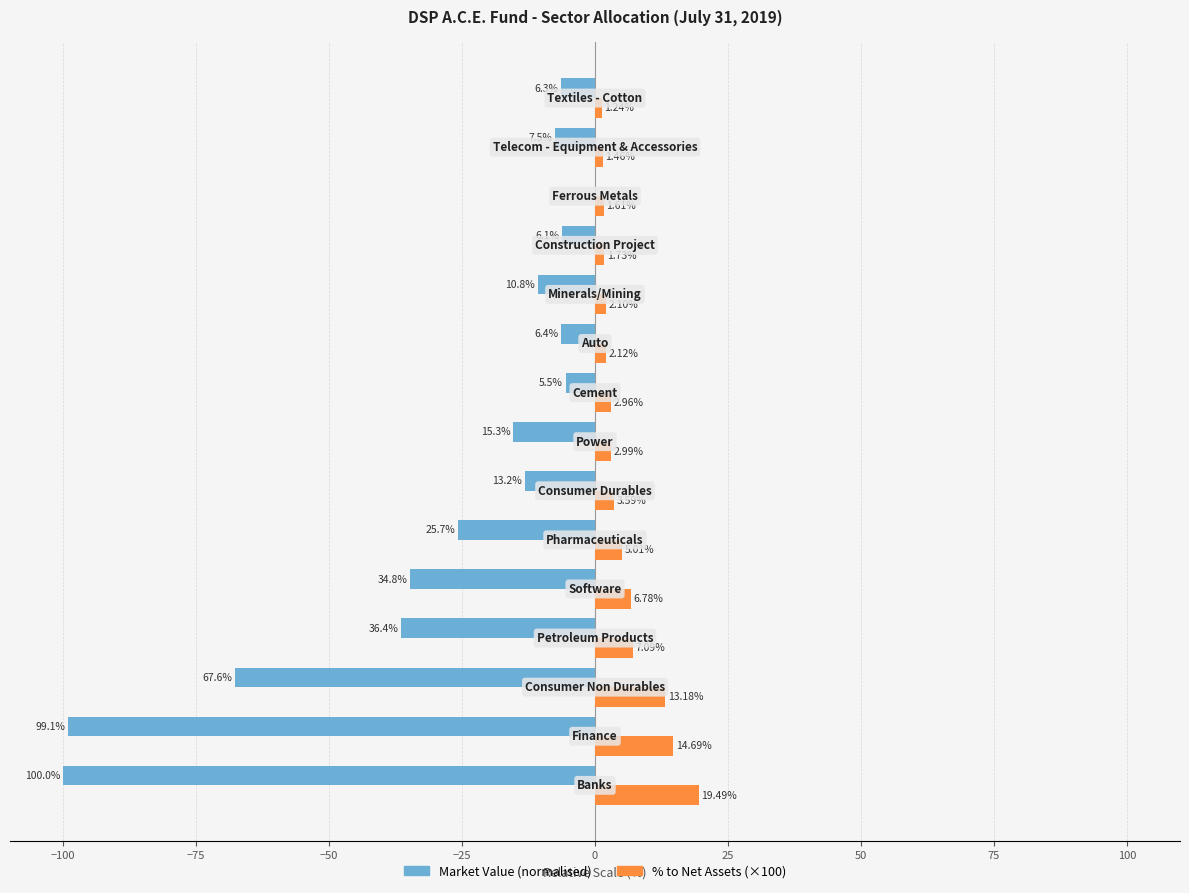

What is the average value of the % to Net Assets (×100) series?

5.7